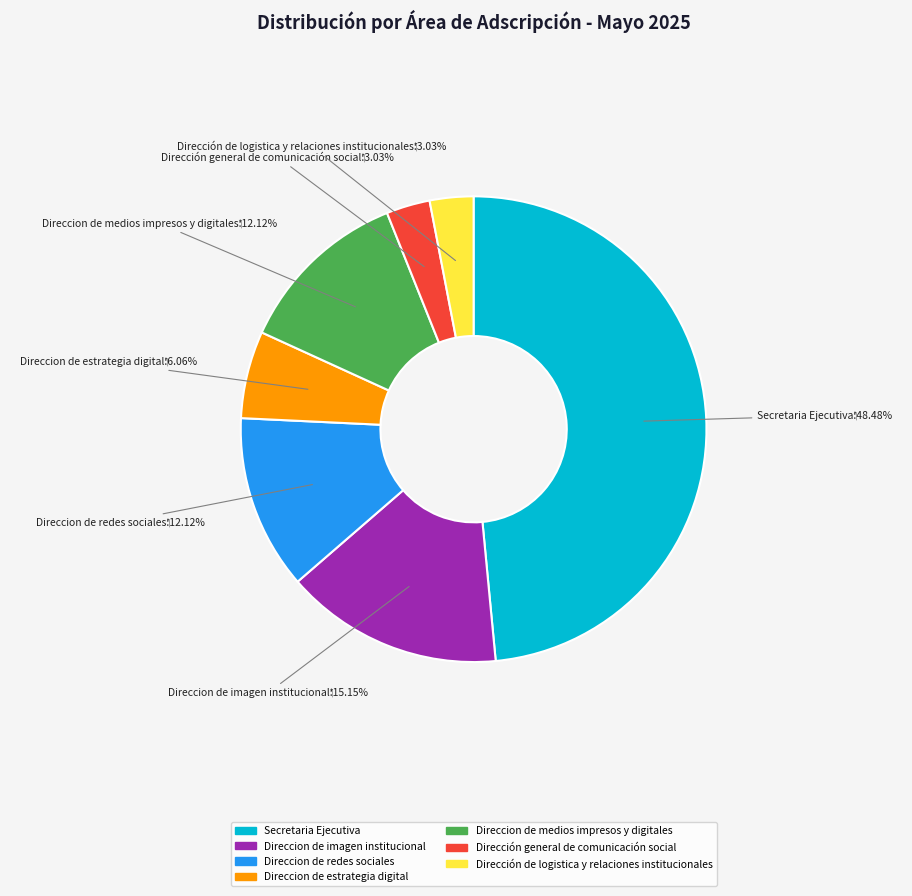

Does Secretaria Ejecutiva represent more than half of the total?

No